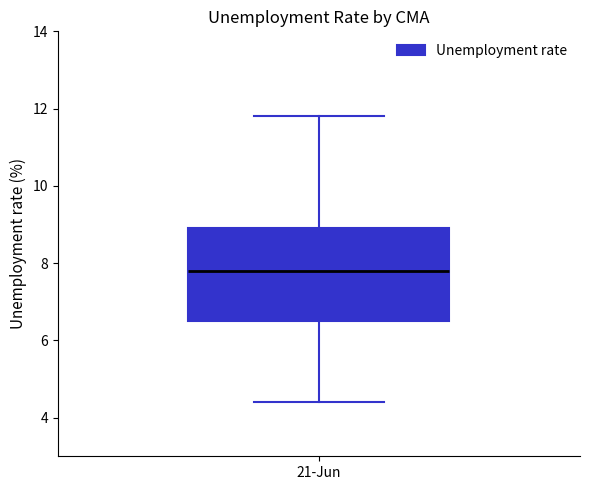

Transcribe this box plot: give where the median line is, the range the box spans, and where the two whiskers end, as read against the y-axis. The values are not printed on the chart, so give them approximately, as read against the axis.

median 7.8, box 6.6 to 9.0, whiskers 4.4 to 11.8